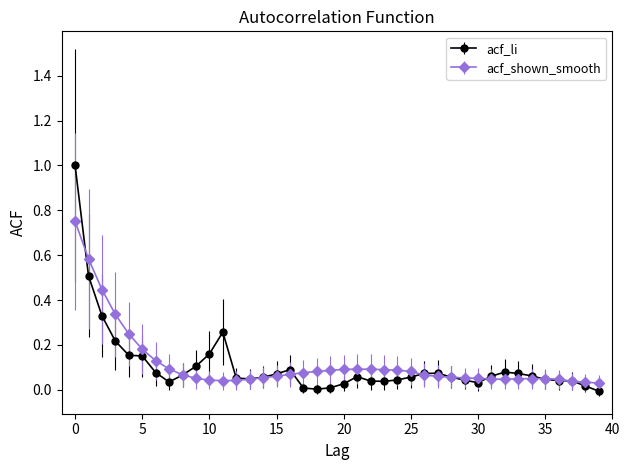

Which series has the widest spread of values?

acf_li